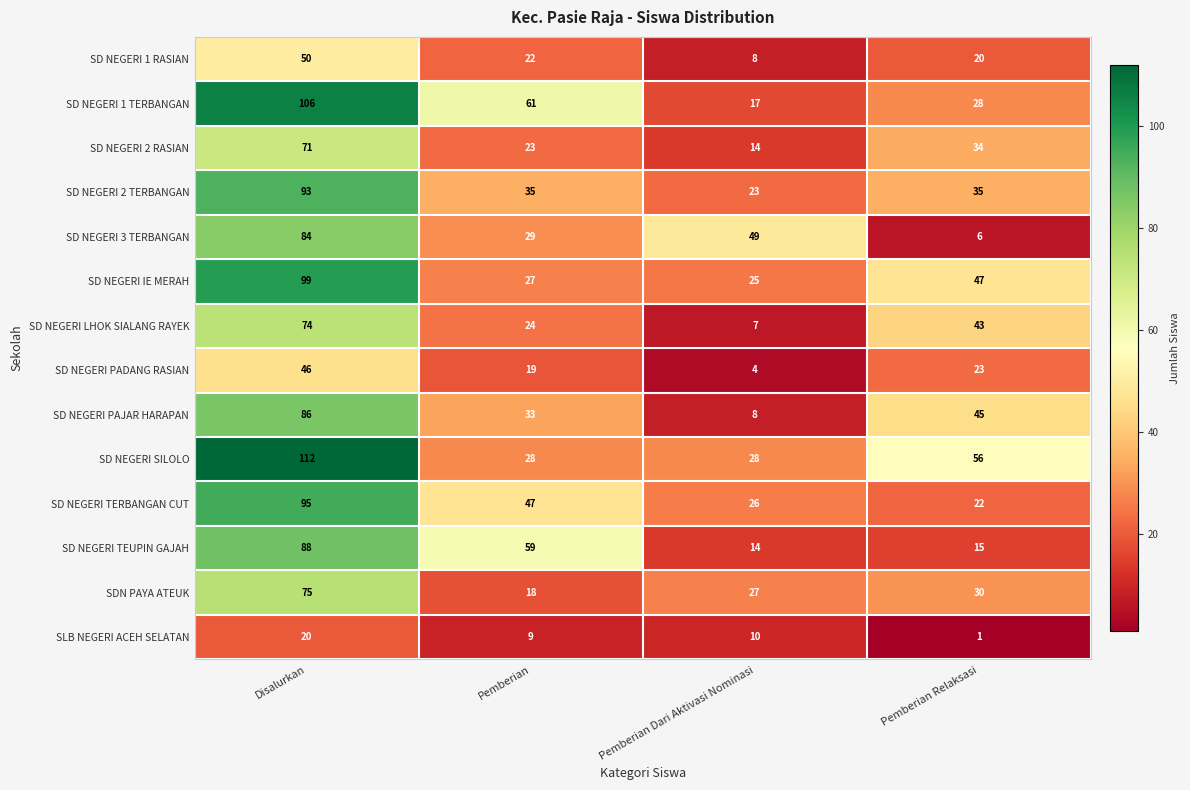

True or false: SD NEGERI SILOLO has a value of 28 at Pemberian.

True